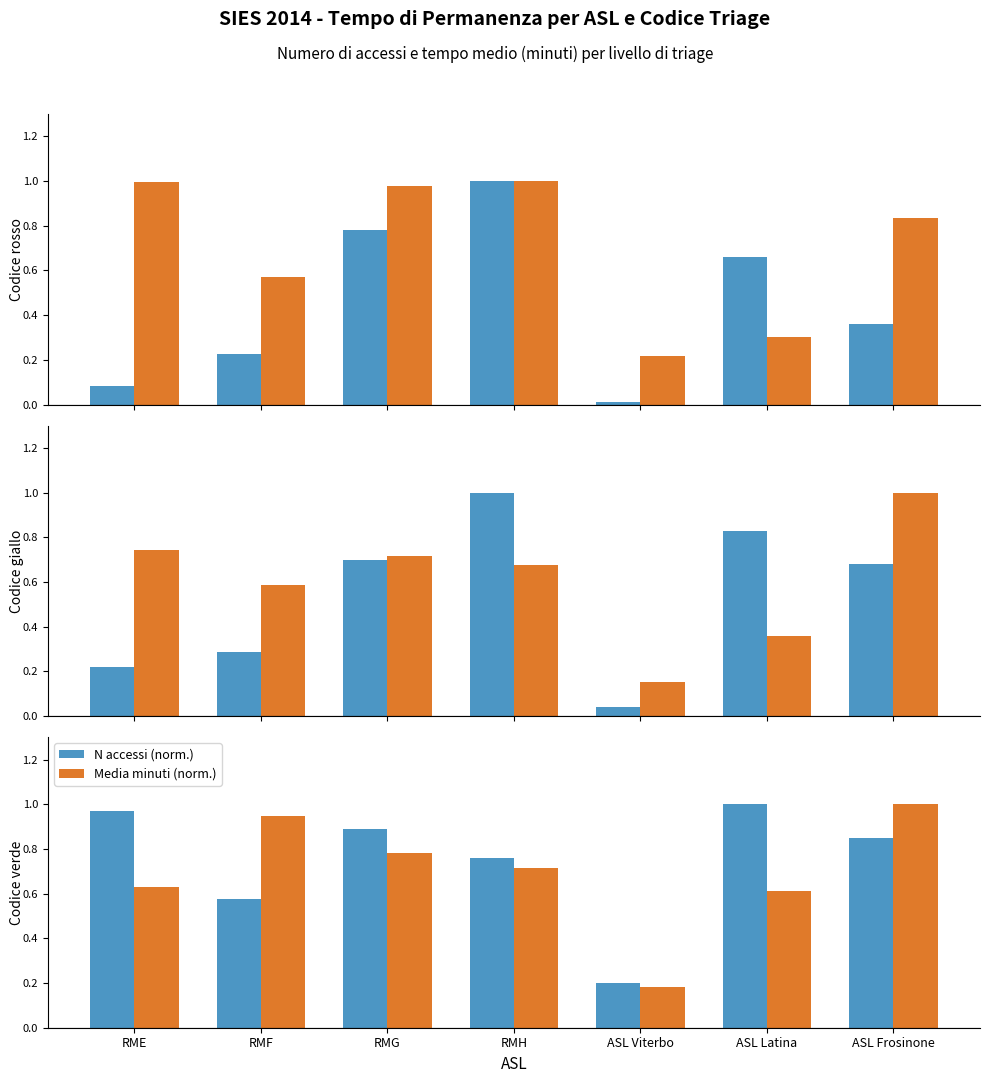

The value of N accessi (norm.) at RME is 1.3. True or false?

False